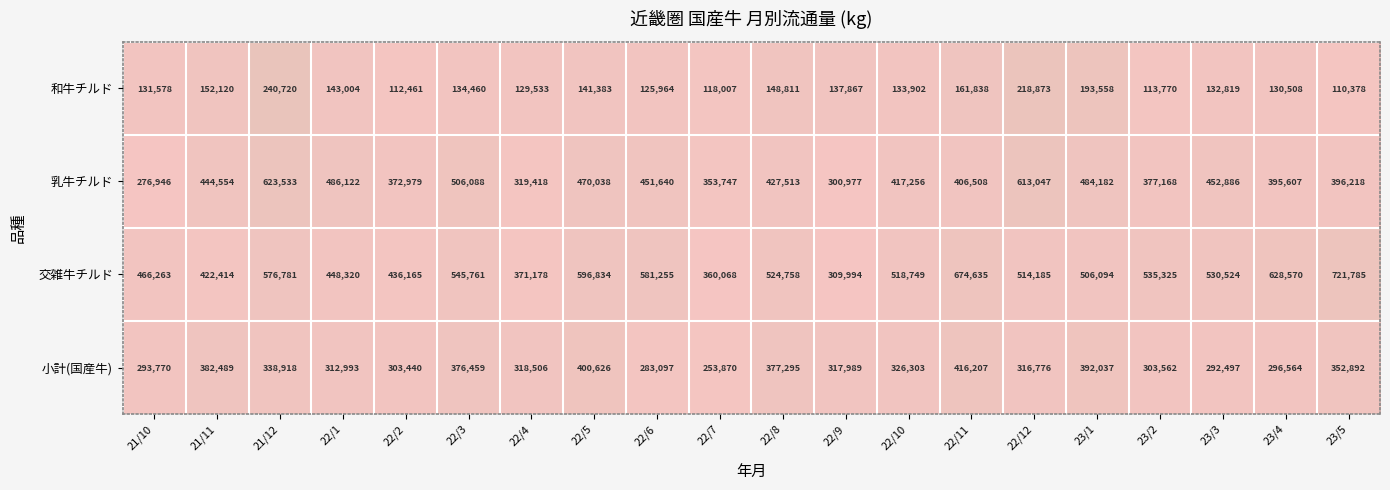

Read the 交雑牛チルド value at 22/5.

596834